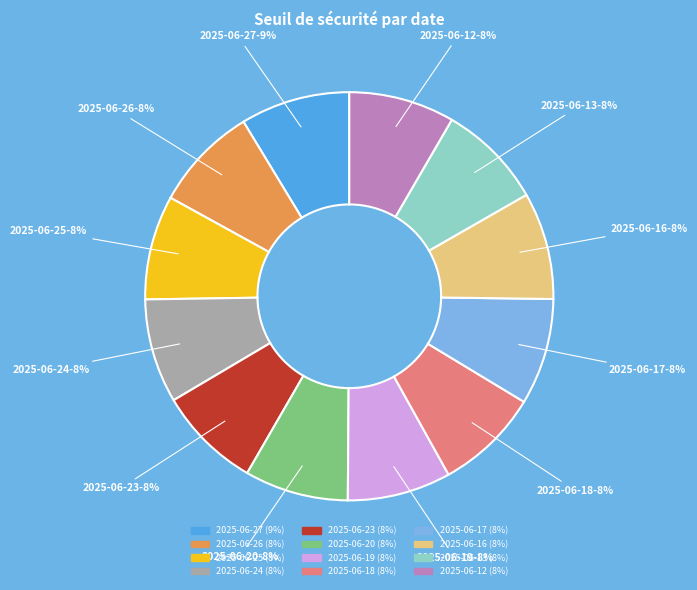

What percentage is the 2025-06-13 slice, to the nearest percent?

8%